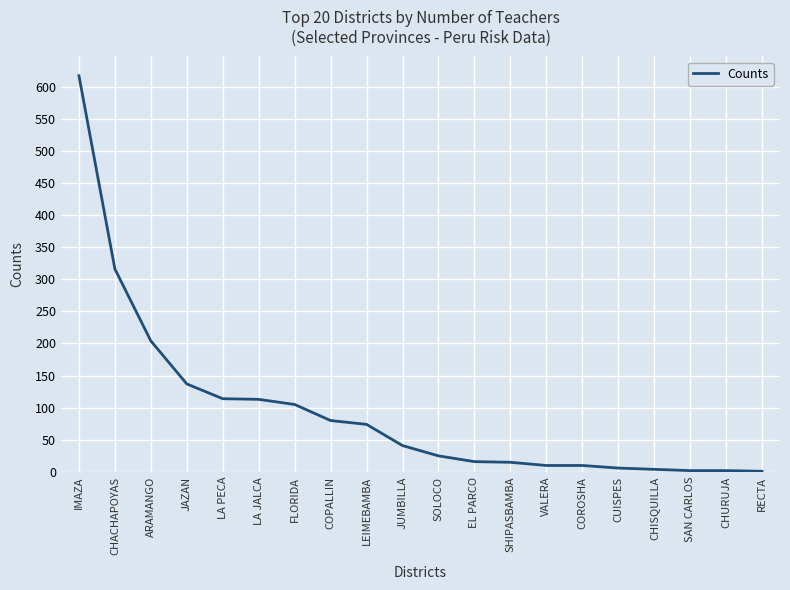

The chart shows a value of 4 at CHISQUILLA. True or false?

True